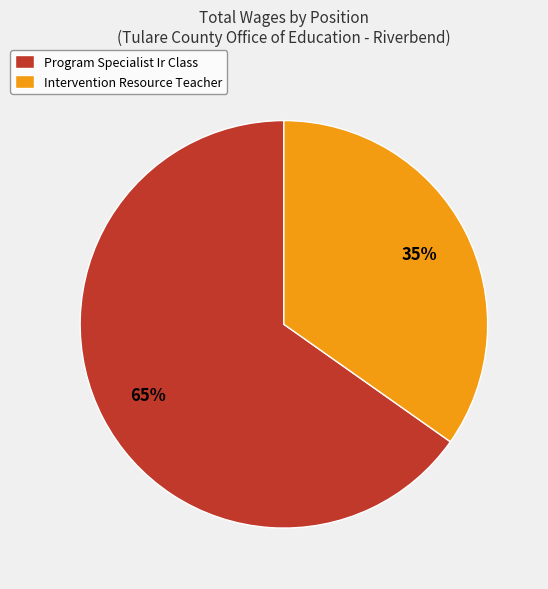

Do Program Specialist Ir Class and Intervention Resource Teacher together represent more than half of the pie?

Yes